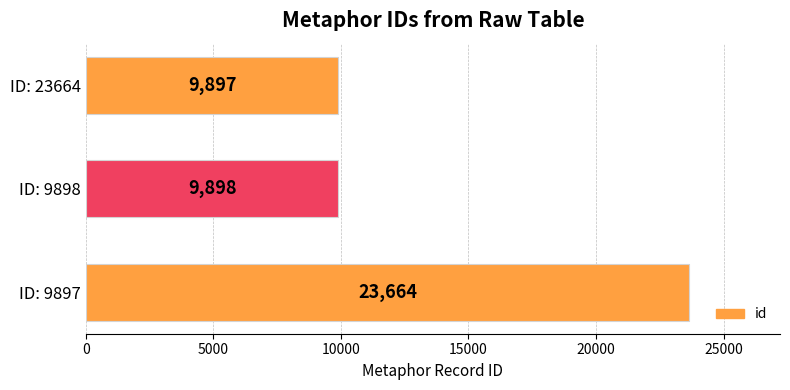

Read the value at ID: 9897.

23664